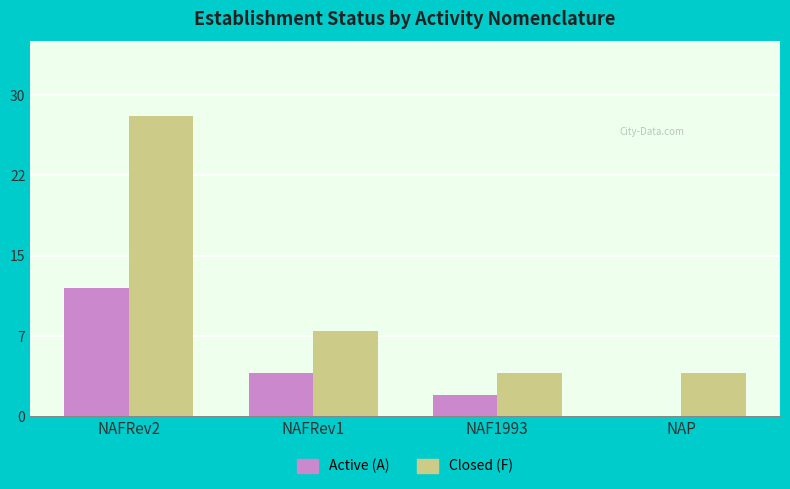

At how many categories does at least one series exceed 10?

1